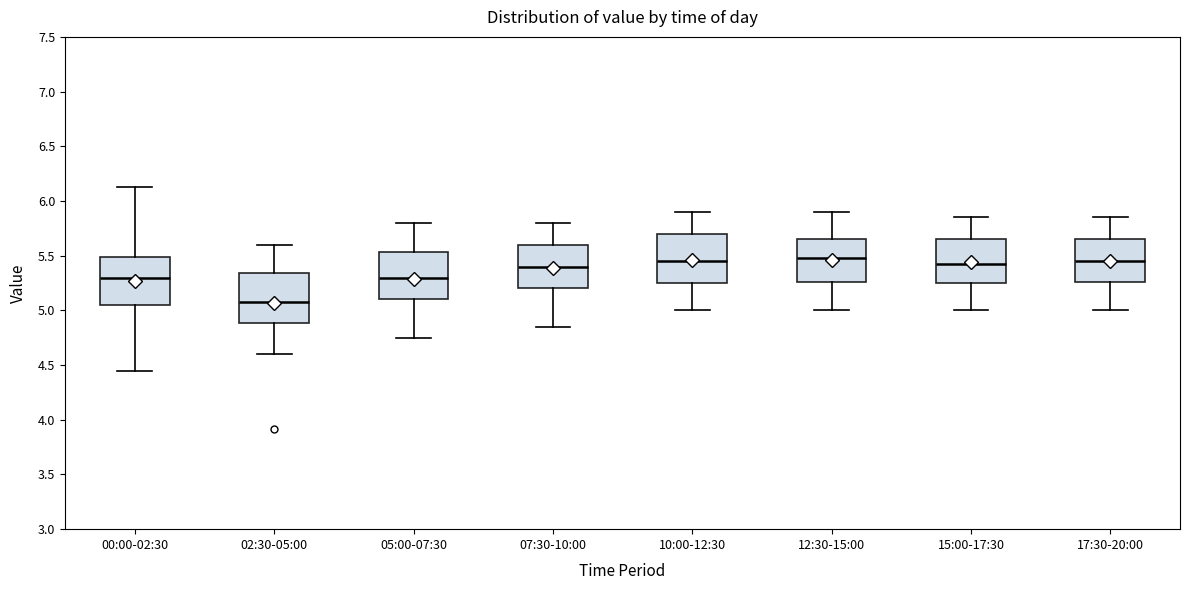

Reading left to right, read every box against the y-axis: the position of its median line, the range the box covers, and the ends of its whiskers. The values are not printed on the chart, so give them approximately, as read against the axis.

00:00-02:30: median 5.30, box 5.05 to 5.50, whiskers 4.45 to 6.15
02:30-05:00: median 5.10, box 4.90 to 5.35, whiskers 4.60 to 5.60
05:00-07:30: median 5.30, box 5.10 to 5.55, whiskers 4.75 to 5.80
07:30-10:00: median 5.40, box 5.20 to 5.60, whiskers 4.85 to 5.80
10:00-12:30: median 5.45, box 5.25 to 5.70, whiskers 5.00 to 5.90
12:30-15:00: median 5.50, box 5.25 to 5.65, whiskers 5.00 to 5.90
15:00-17:30: median 5.45, box 5.25 to 5.65, whiskers 5.00 to 5.85
17:30-20:00: median 5.45, box 5.25 to 5.65, whiskers 5.00 to 5.85